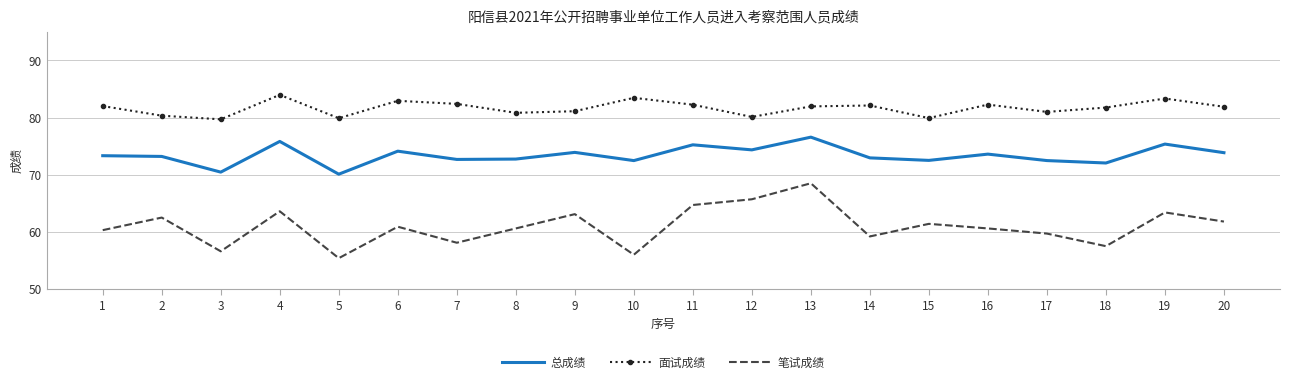

Is the value of 总成绩 at 19 greater than the value of 面试成绩 at 1?

No